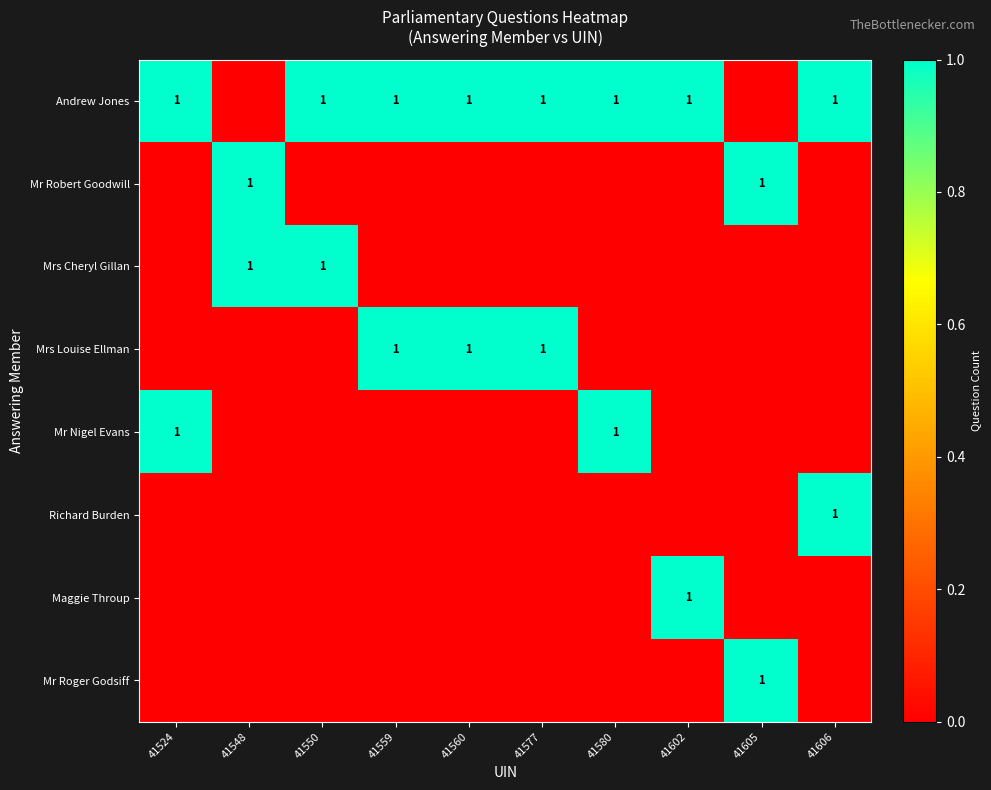

What is the difference between the maximum and second lowest values in the Mr Nigel Evans series?

1